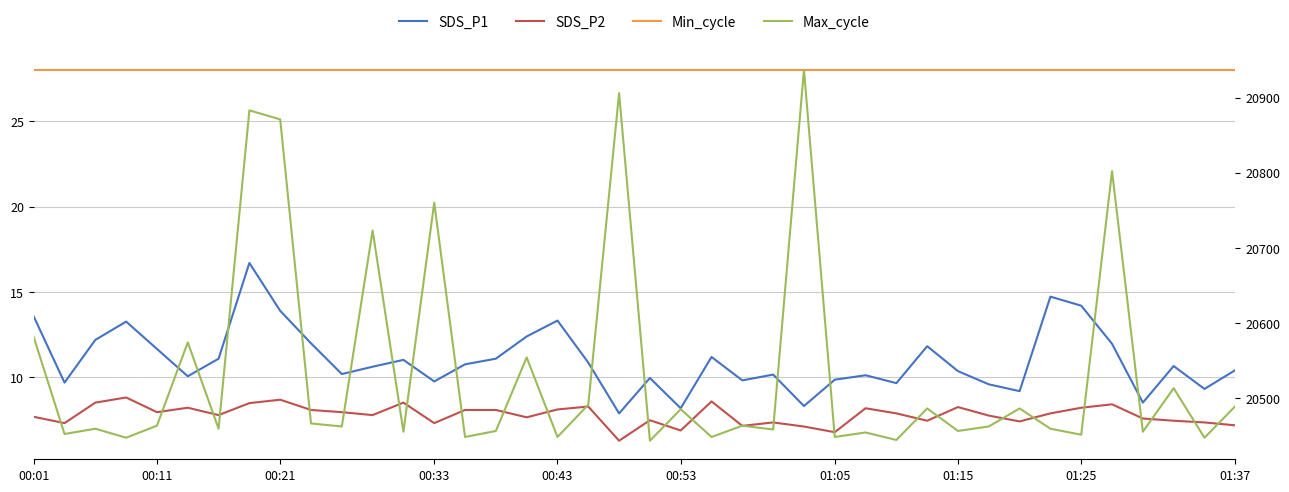

At how many categories does at least one series exceed 16071?

40